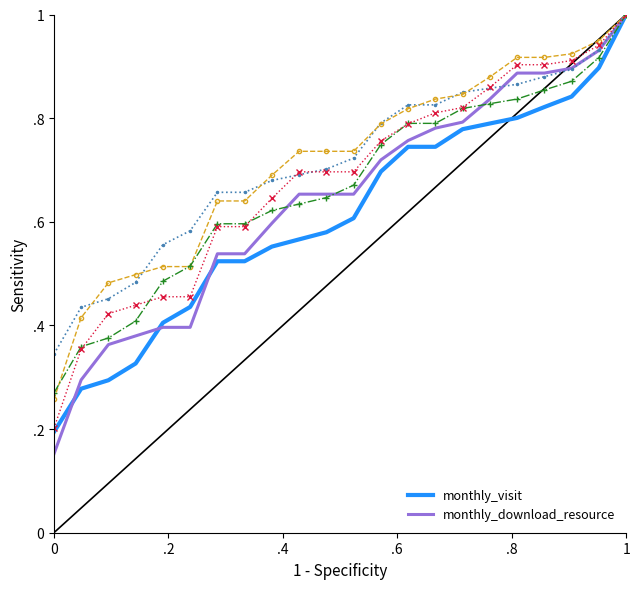

True or false: monthly_visit and monthly_download_resource cross at least once.

True